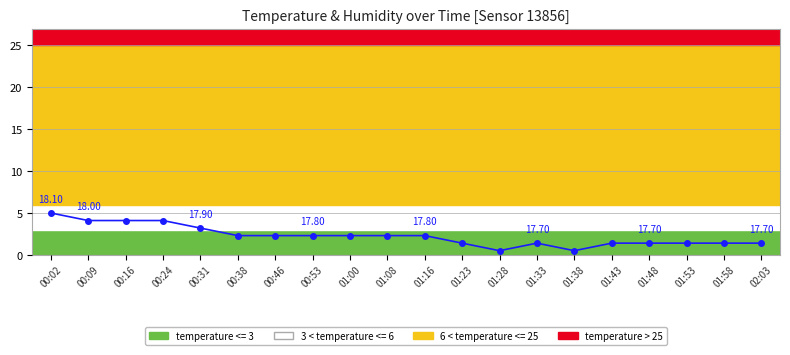

True or false: there are more than 0 points higher than both neighbors.

True